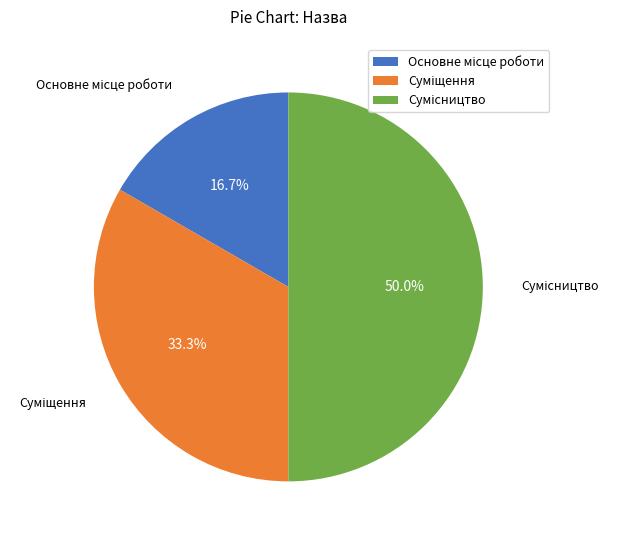

What percentage is the Сумісництво slice, to the nearest percent?

50%